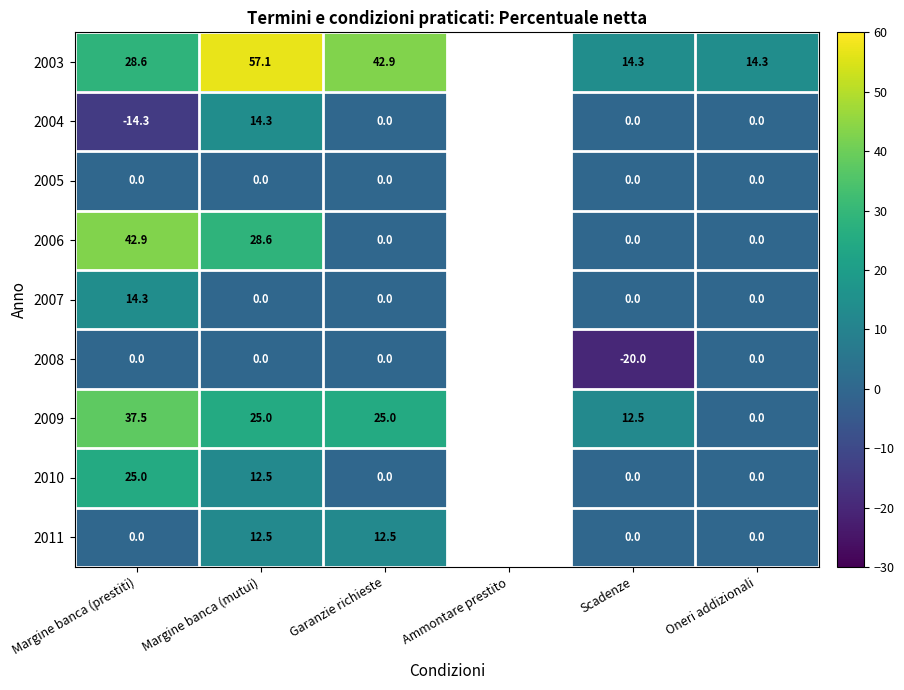

Is the value of 2003 at Scadenze greater than the value of 2007 at Oneri addizionali?

Yes